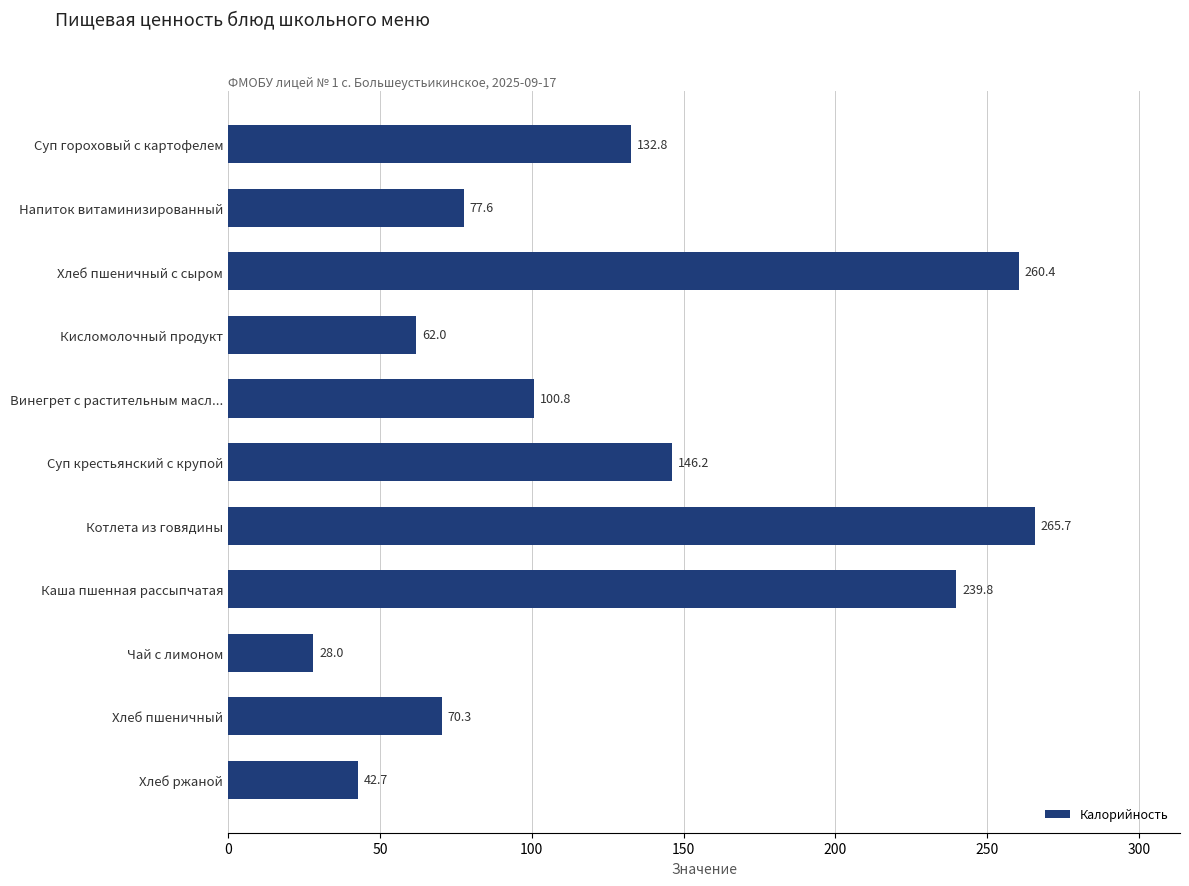

Reading top to bottom, list all the values displayed in this chart.

132.8	77.6	260.4	62.0	100.8	146.2	265.7	239.8	28.0	70.3	42.7